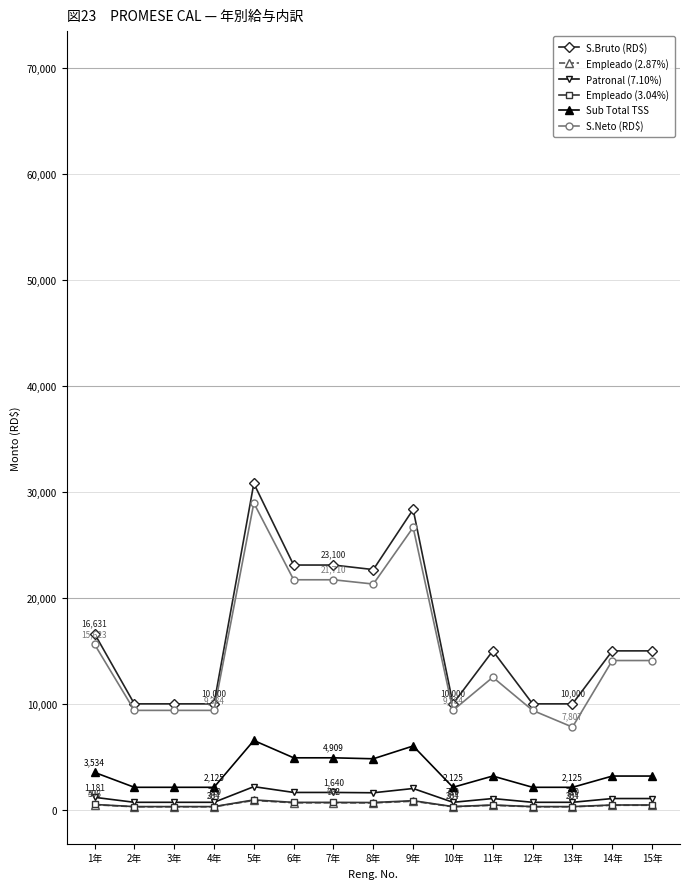

How many data points does each series have?

15